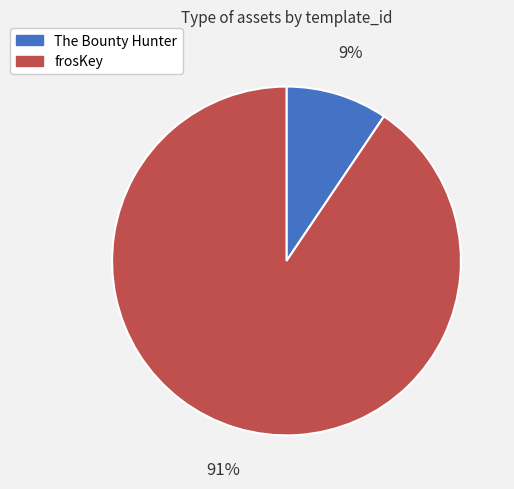

To the nearest percent, what percentage of the pie is The Bounty Hunter?

9%